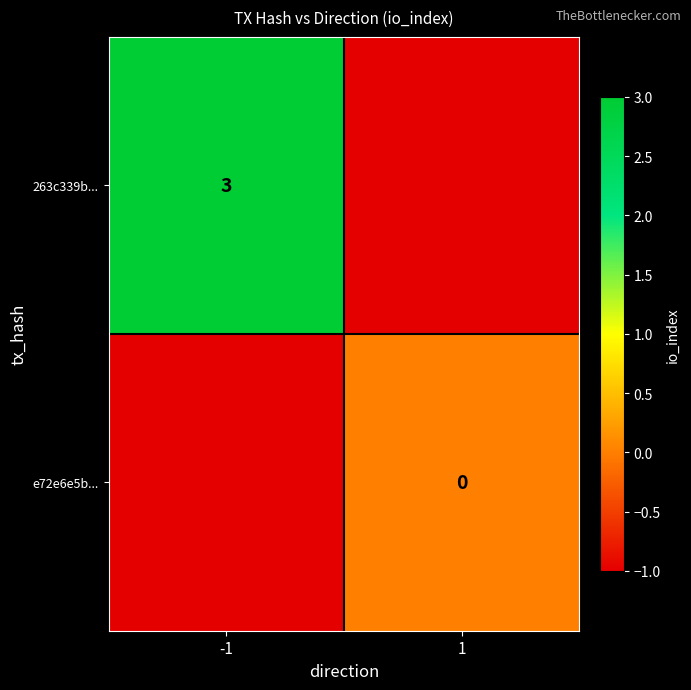

Which label corresponds to the smallest value in the chart?

1